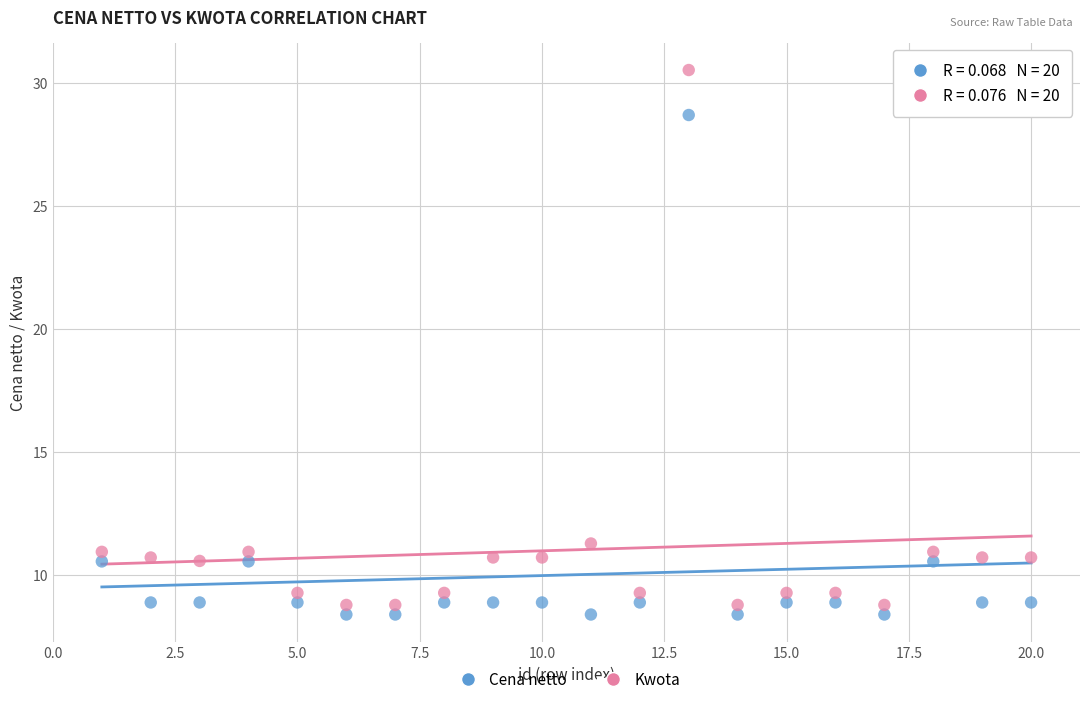

Which series has the largest Y range (max minus min)?

Kwota